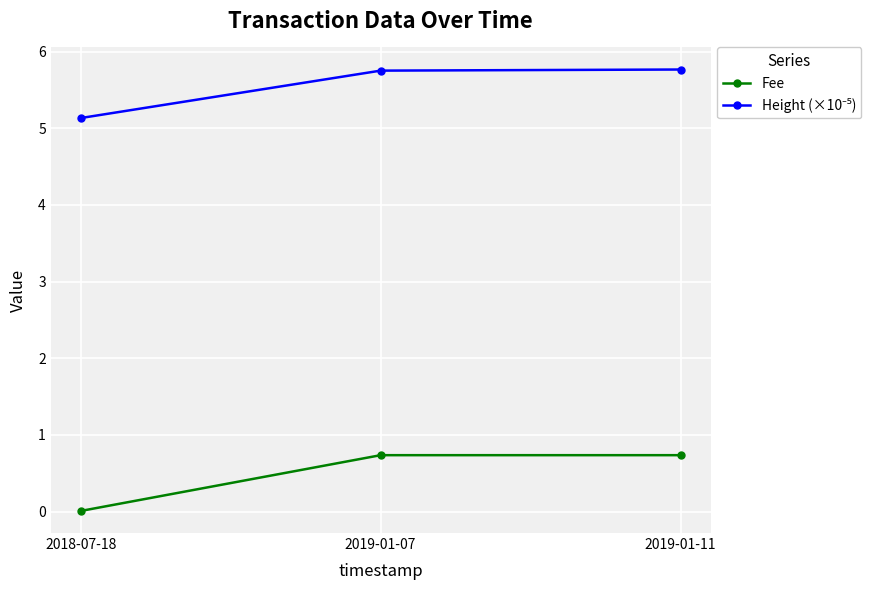

The Fee series shows 0.0 at 2018-07-18. True or false?

True